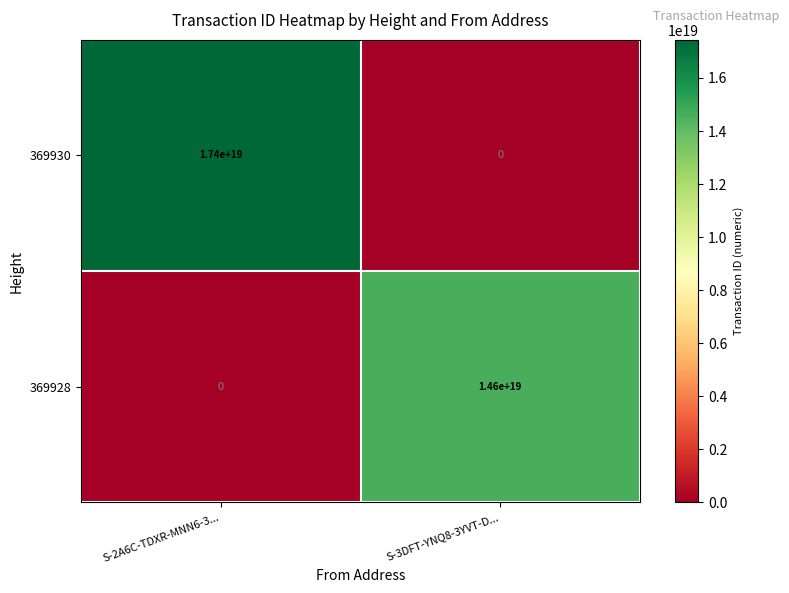

At which category is the sum across all series the highest?

S-2A6C-TDXR-MNN6-3...